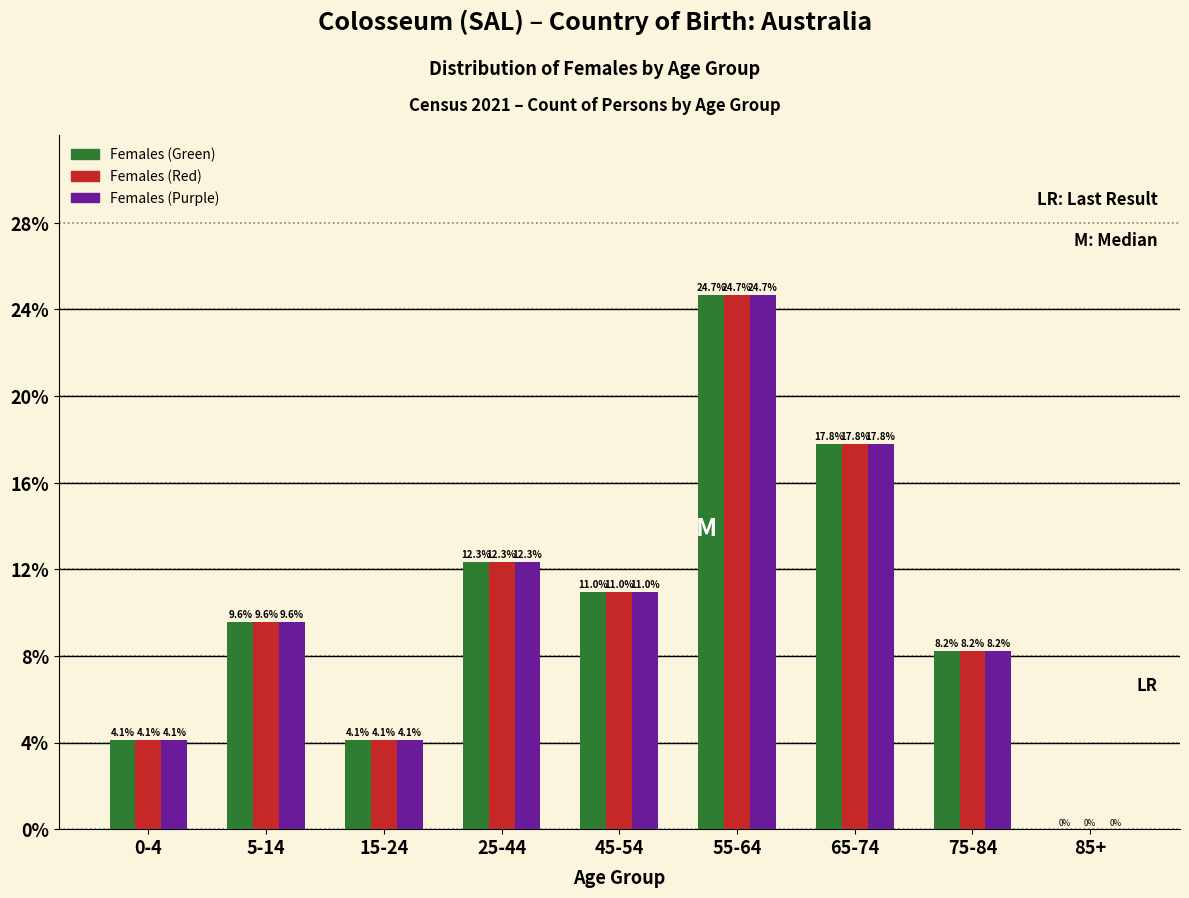

At which category does the chart reach its peak across all series?

55-64